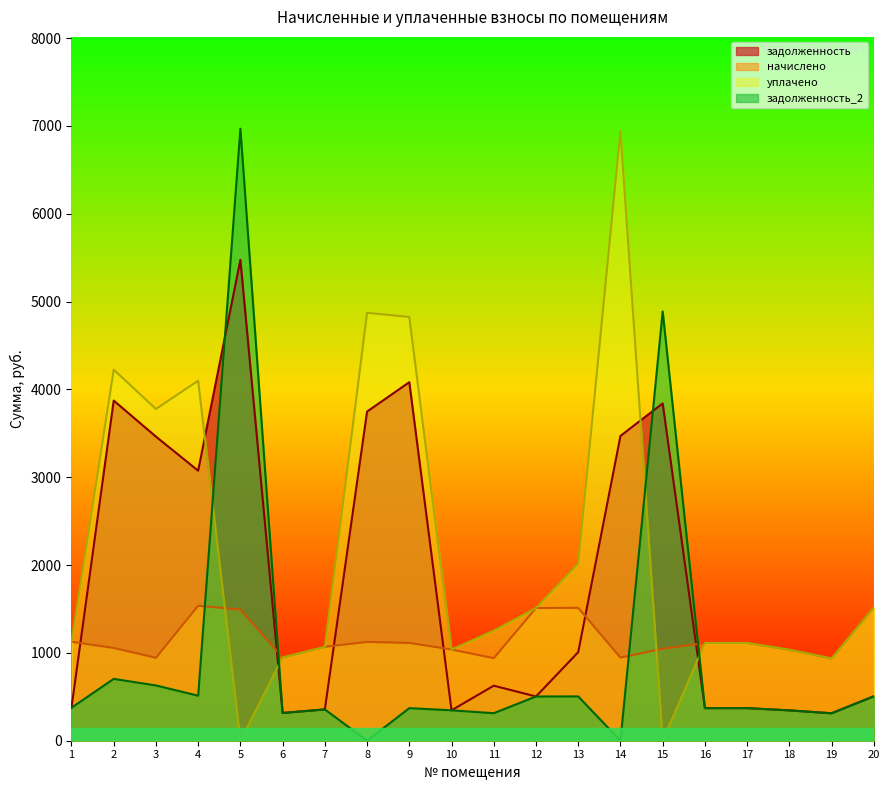

How many lines are shown in the chart?

4